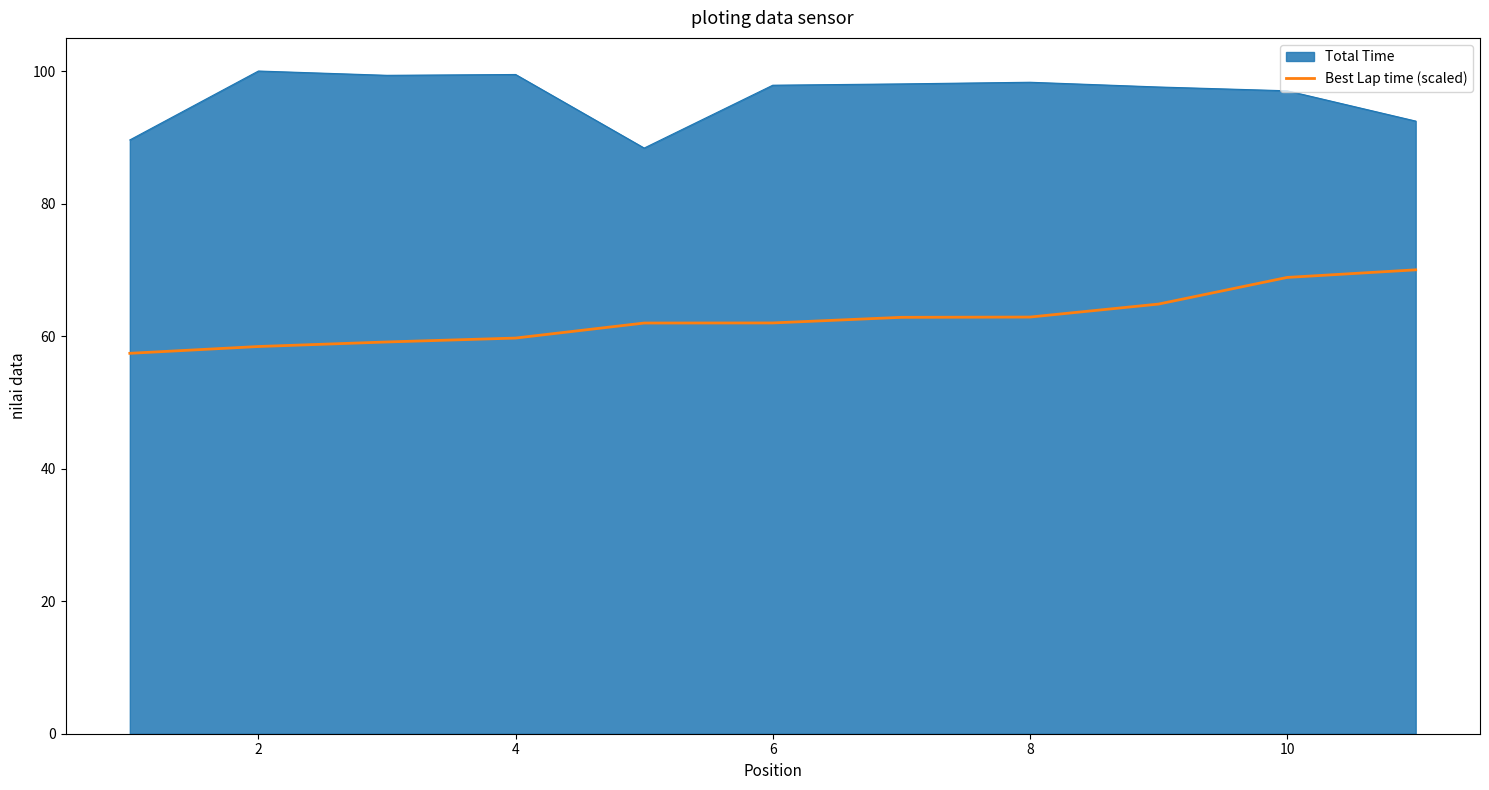

List the series in order of their peak value, lowest first.

Best Lap time (scaled), Total Time